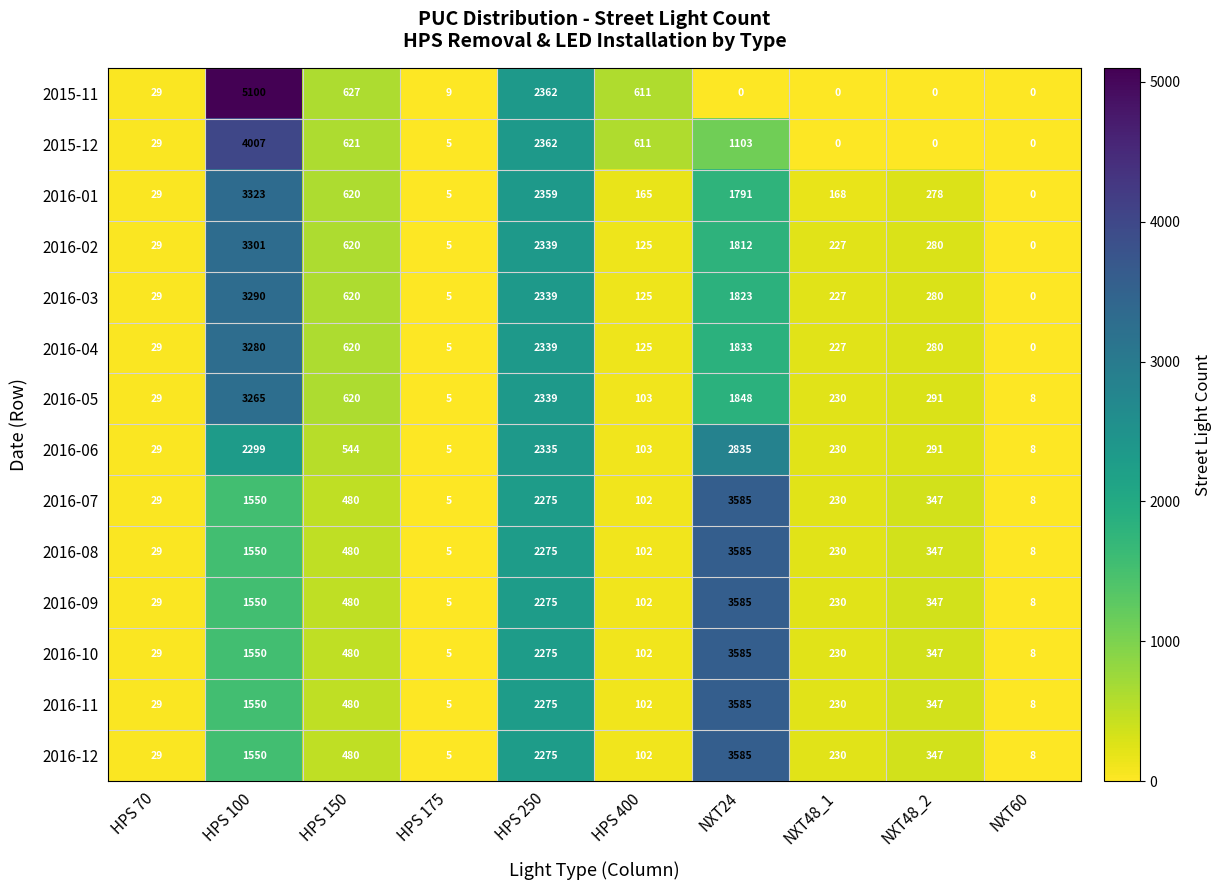

List the labels in order of 2016-12 value, largest first.

NXT24, HPS 250, HPS 100, HPS 150, NXT48_2, NXT48_1, HPS 400, HPS 70, NXT60, HPS 175